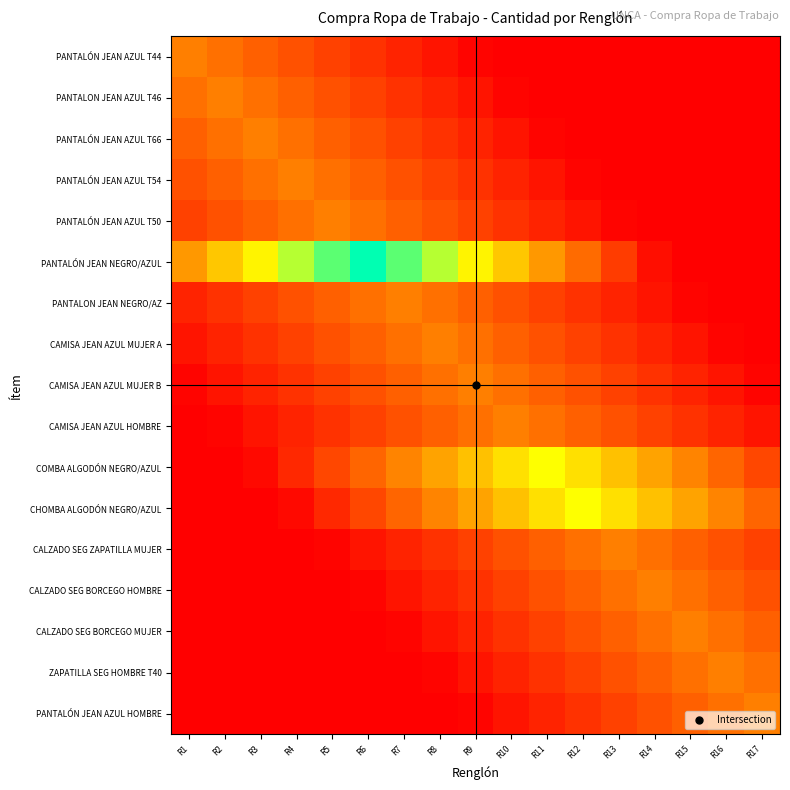

Which series has the largest range (max minus min)?

PANTALÓN JEAN NEGRO/AZUL